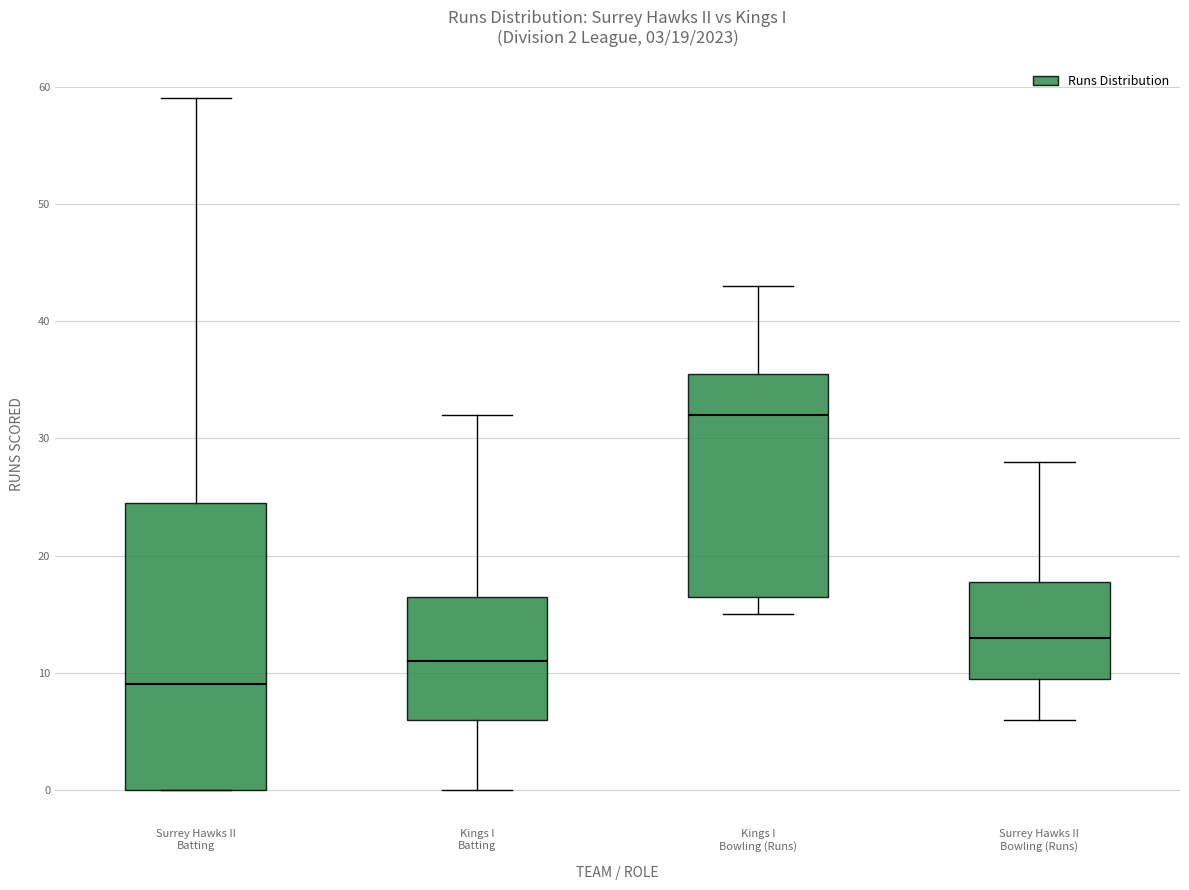

Which box has the highest median line?

Kings I Bowling (Runs)